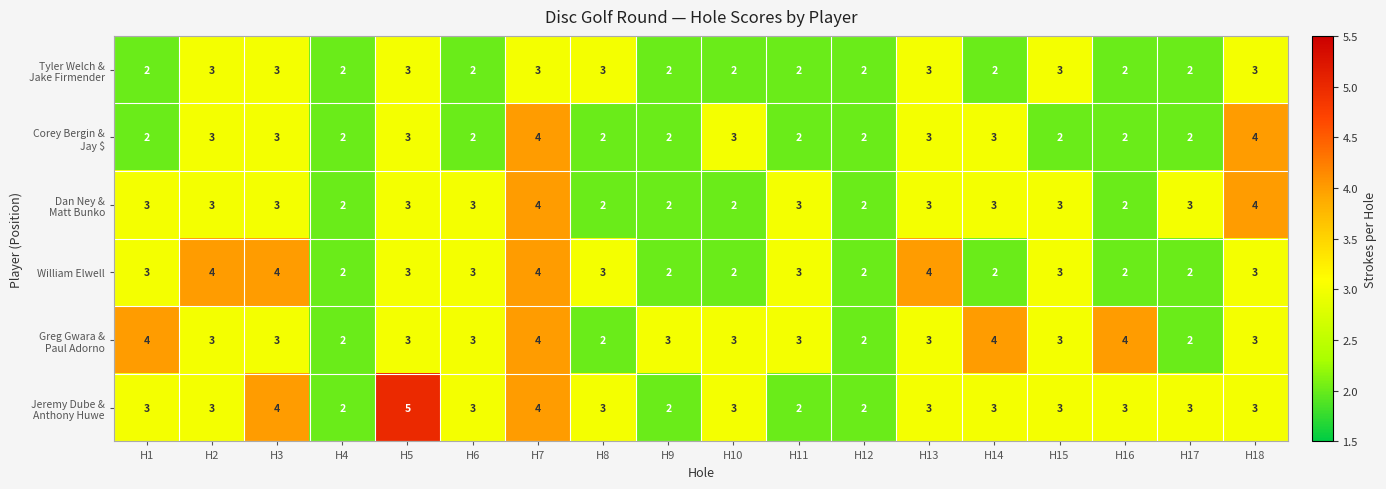

What is the difference between the highest and lowest values at H16?

2